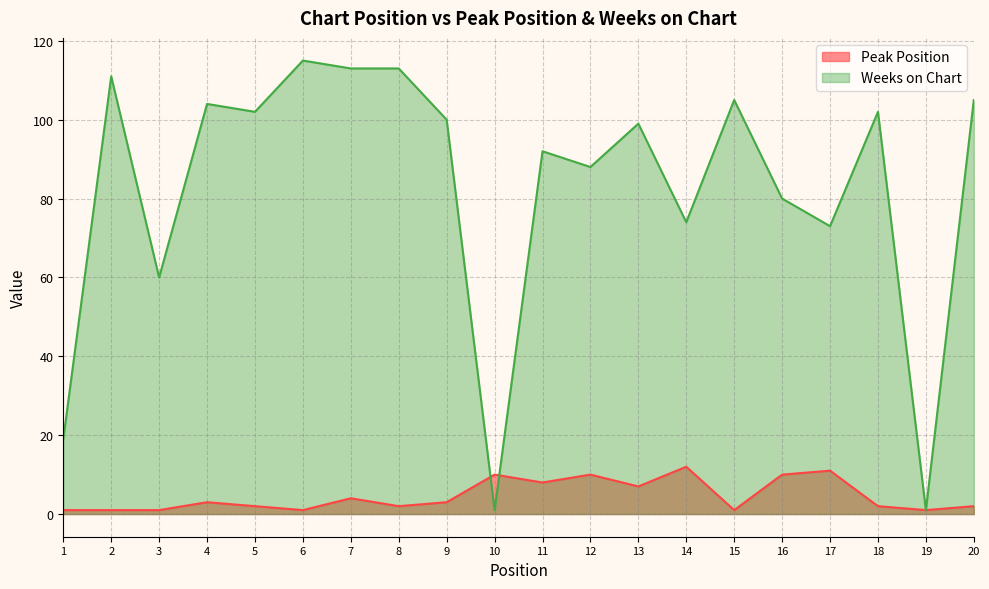

What is the minimum value shown in the chart?

1